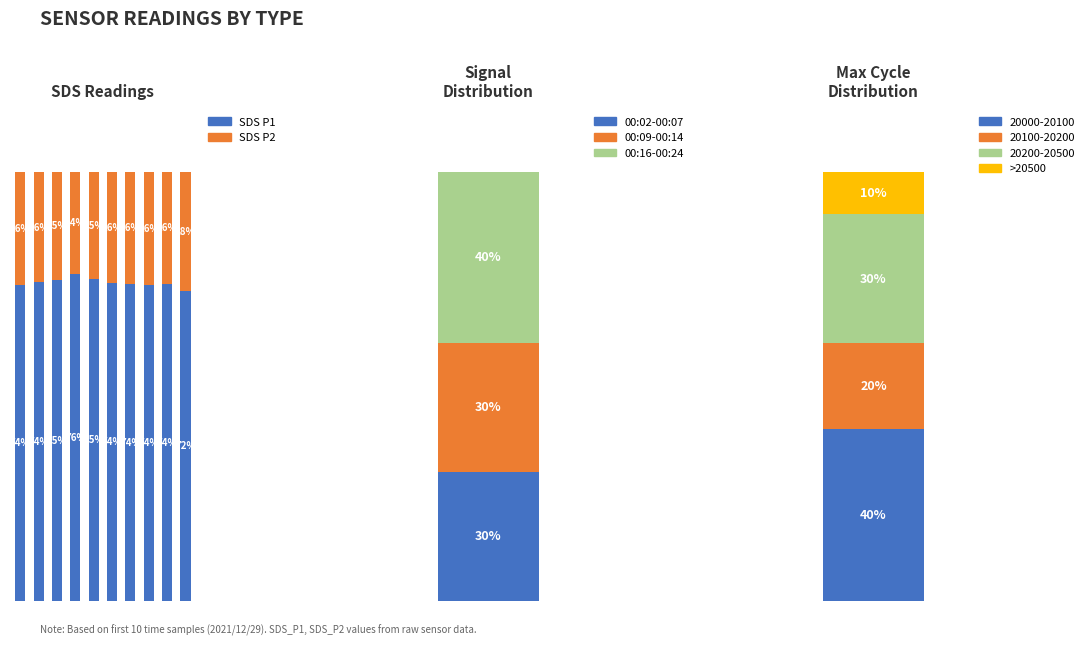

What is the difference between the second highest and second lowest values in the SDS_P1 series?

1.4